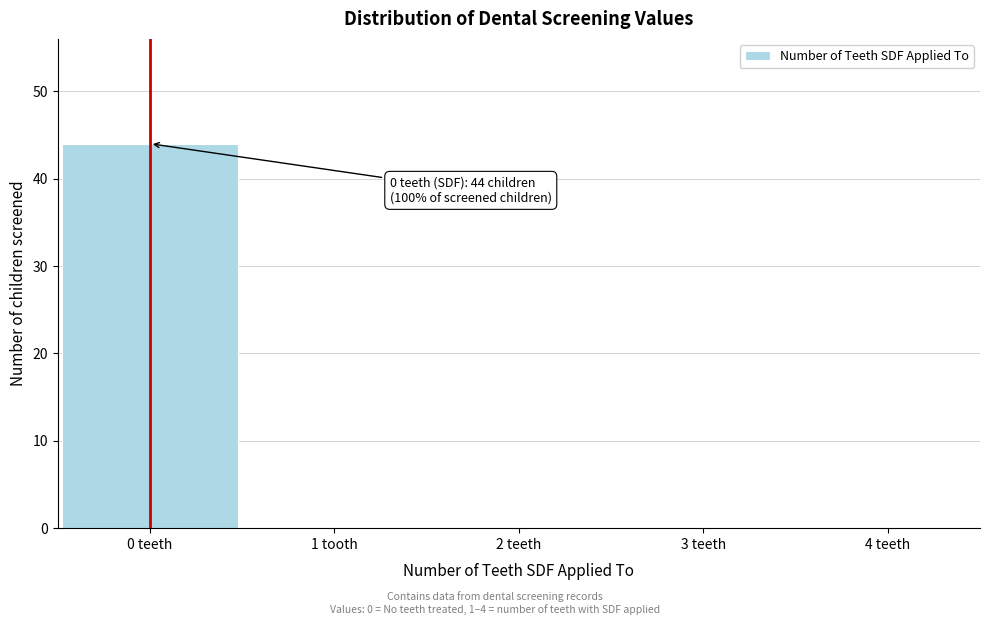

Reading right to left, extract all data points from this chart.

4 teeth=0	3 teeth=0	2 teeth=0	1 tooth=0	0 teeth=44